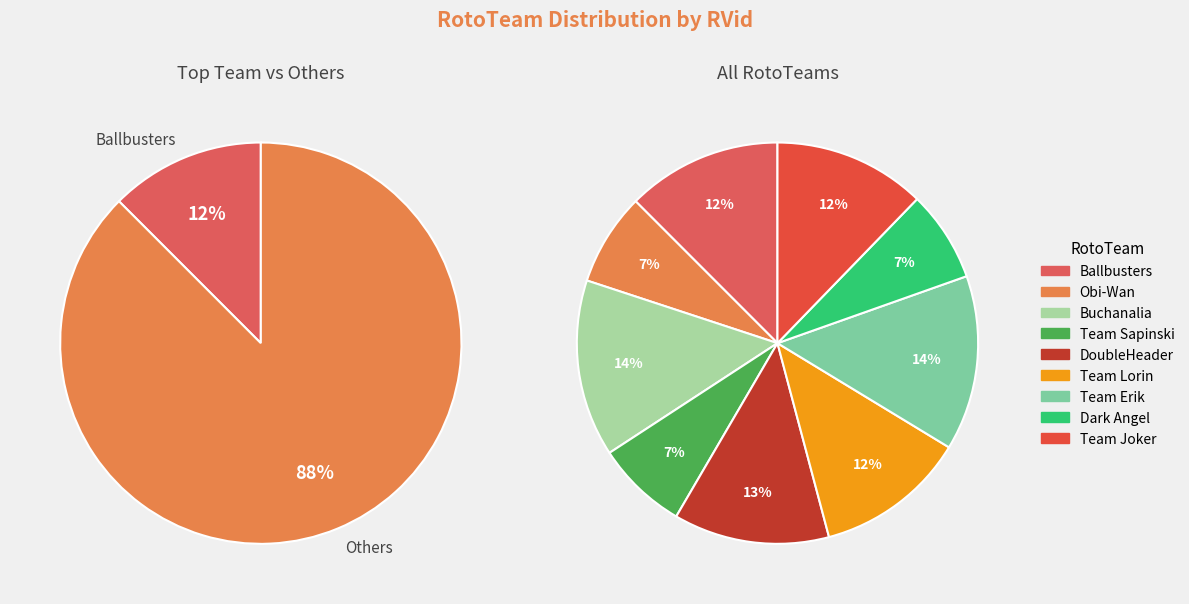

Which category has the biggest portion of the pie?

Buchanalia